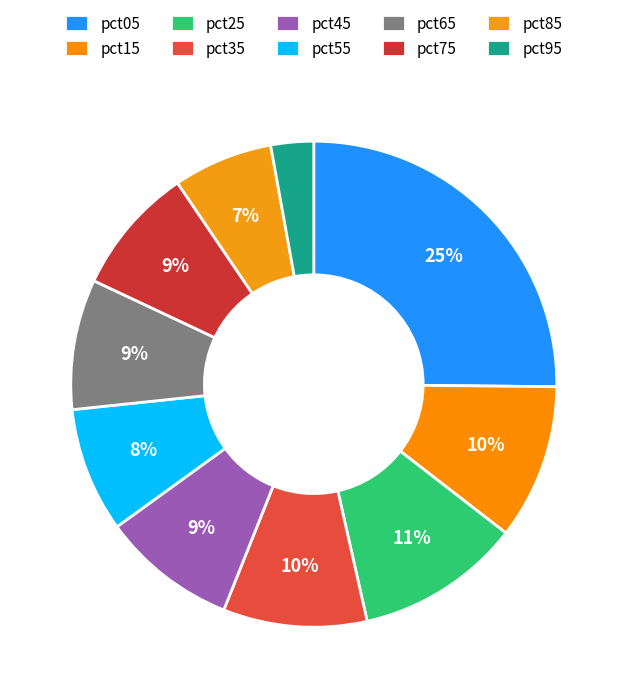

What percentage is the pct15 slice, to the nearest percent?

10%